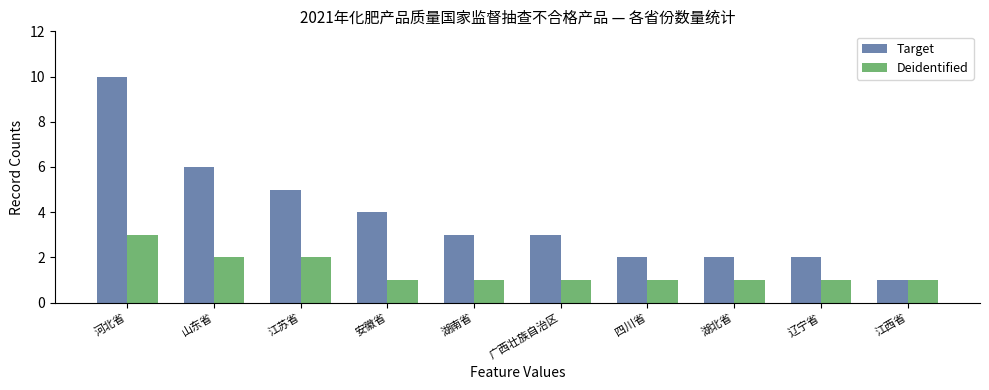

What are all the series names shown in the legend?

Target, Deidentified